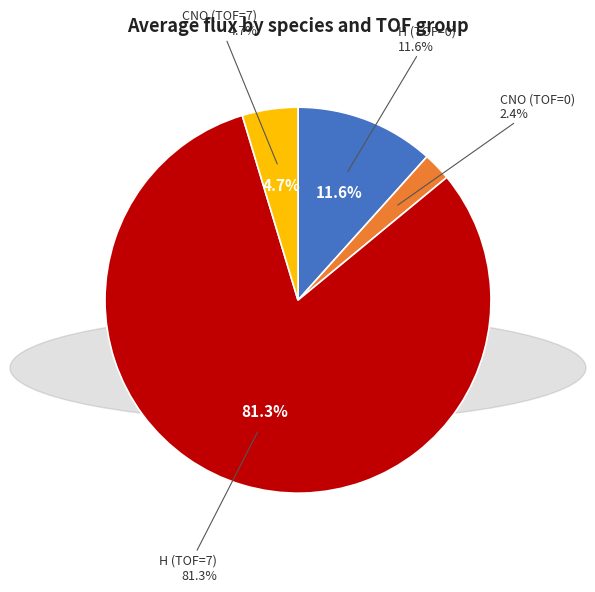

To the nearest percent, what portion does H (TOF=7) represent?

81%